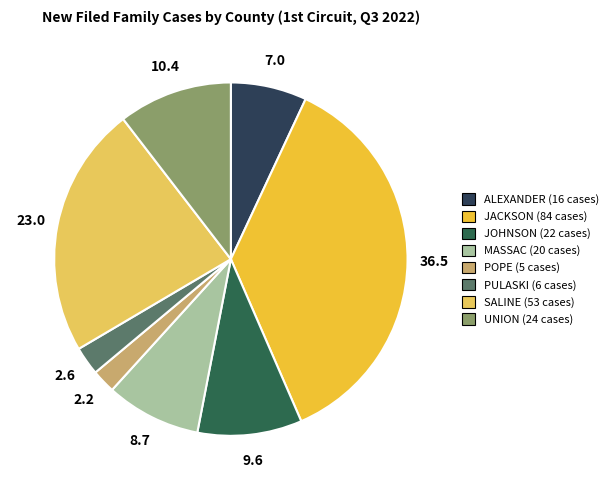

Is the sum of MASSAC and UNION greater than half?

No